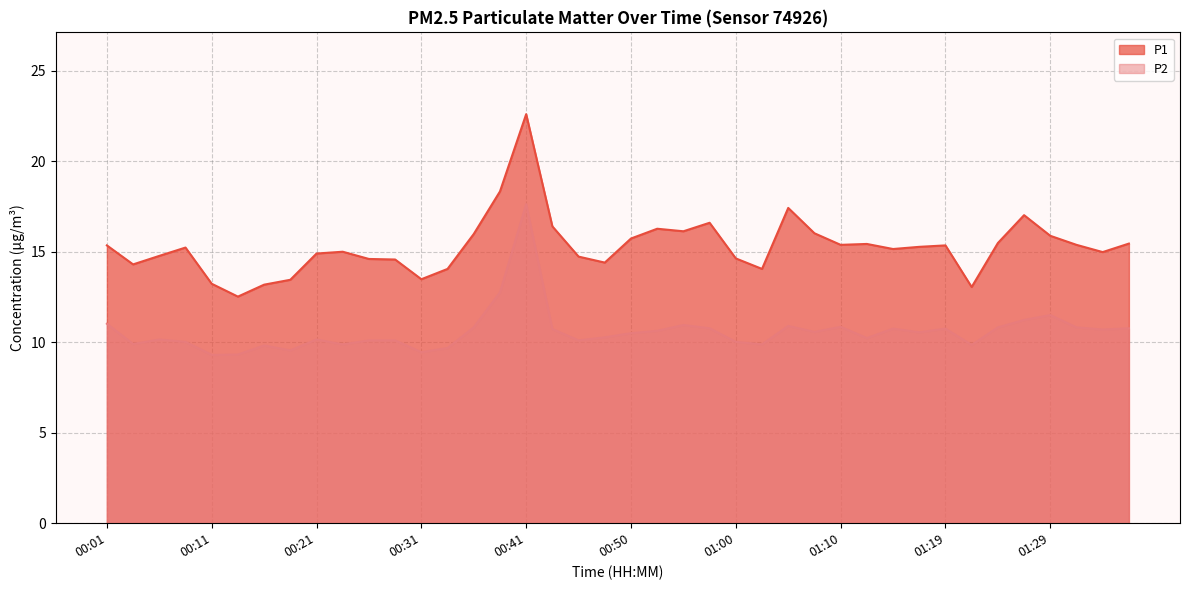

Reading left to right, extract all data points from this chart.

P1: 00:01=15.3	00:03=14.3	00:06=14.8	00:08=15.2	00:11=13.2	00:13=12.5	00:16=13.2	00:18=13.4	00:21=14.9	00:23=15.0	00:26=14.6	00:28=14.6	00:31=13.5	00:33=14.1	00:36=16.0	00:38=18.3	00:41=22.6	00:43=16.4	00:45=14.7	00:48=14.4	00:50=15.7	00:53=16.3	00:55=16.1	00:58=16.6	01:00=14.6	01:03=14.1	01:05=17.4	01:07=16.0	01:10=15.4	01:12=15.4	01:15=15.2	01:17=15.3	01:19=15.3	01:22=13.1	01:24=15.5	01:27=17.0	01:29=15.9	01:32=15.4	01:34=15.0	01:36=15.4
P2: 00:01=11.0	00:03=9.9	00:06=10.2	00:08=10.0	00:11=9.3	00:13=9.3	00:16=9.8	00:18=9.6	00:21=10.2	00:23=9.9	00:26=10.1	00:28=10.1	00:31=9.4	00:33=9.7	00:36=10.8	00:38=12.8	00:41=17.6	00:43=10.7	00:45=10.1	00:48=10.3	00:50=10.5	00:53=10.6	00:55=10.9	00:58=10.8	01:00=10.0	01:03=9.9	01:05=10.9	01:07=10.6	01:10=10.8	01:12=10.2	01:15=10.8	01:17=10.6	01:19=10.8	01:22=9.8	01:24=10.8	01:27=11.2	01:29=11.5	01:32=10.8	01:34=10.7	01:36=10.8